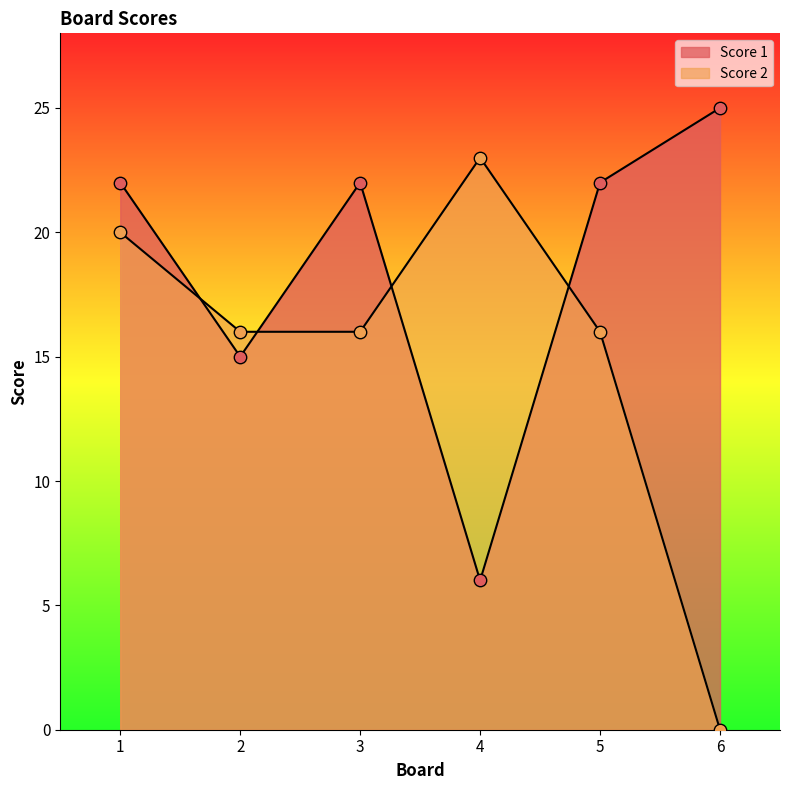

Is the value of Score 1 at 2 greater than the value of Score 2 at 5?

No